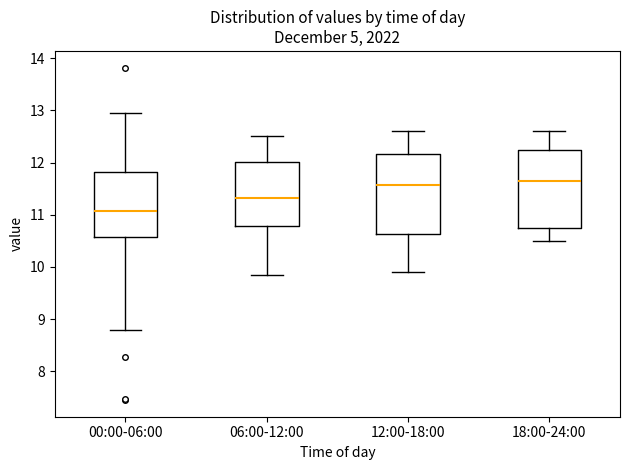

Which box's median line is the lowest?

00:00-06:00